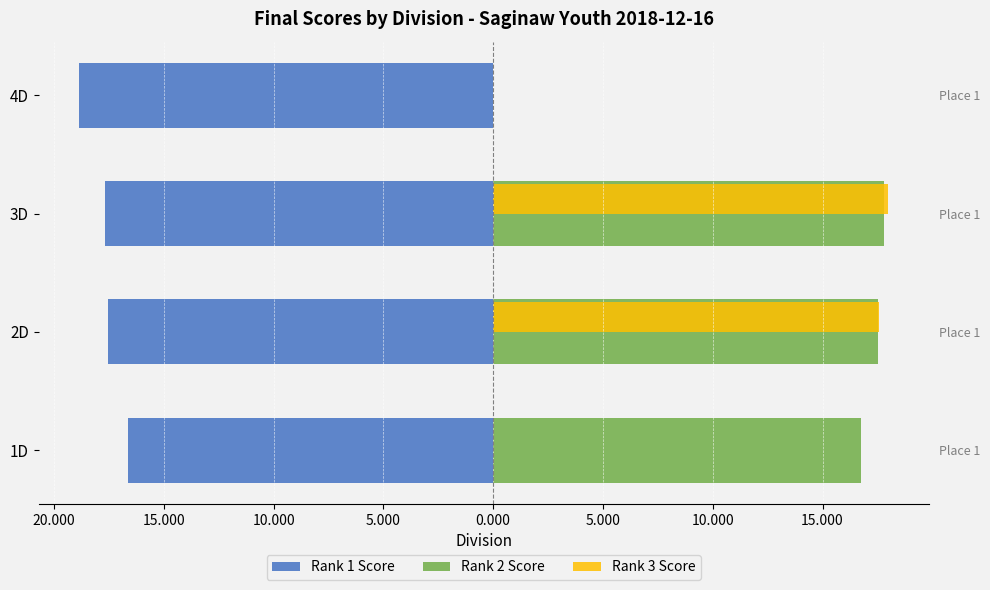

How many bars are there in total?

12